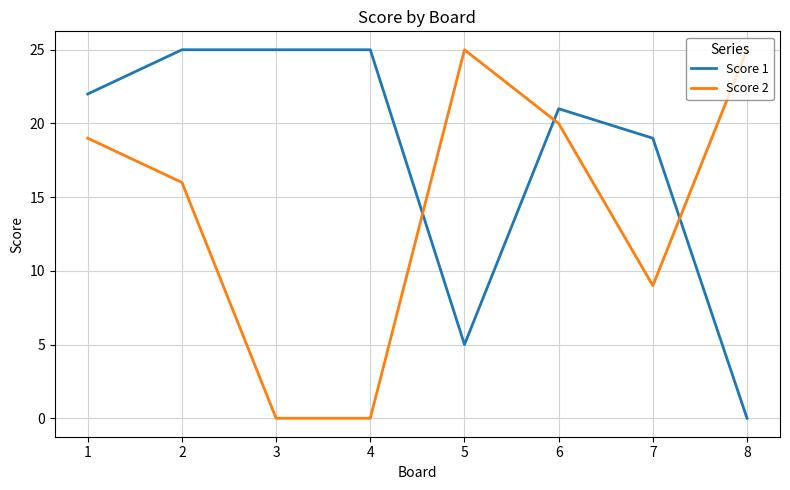

How many intersections are there between Score 1 and Score 2?

3